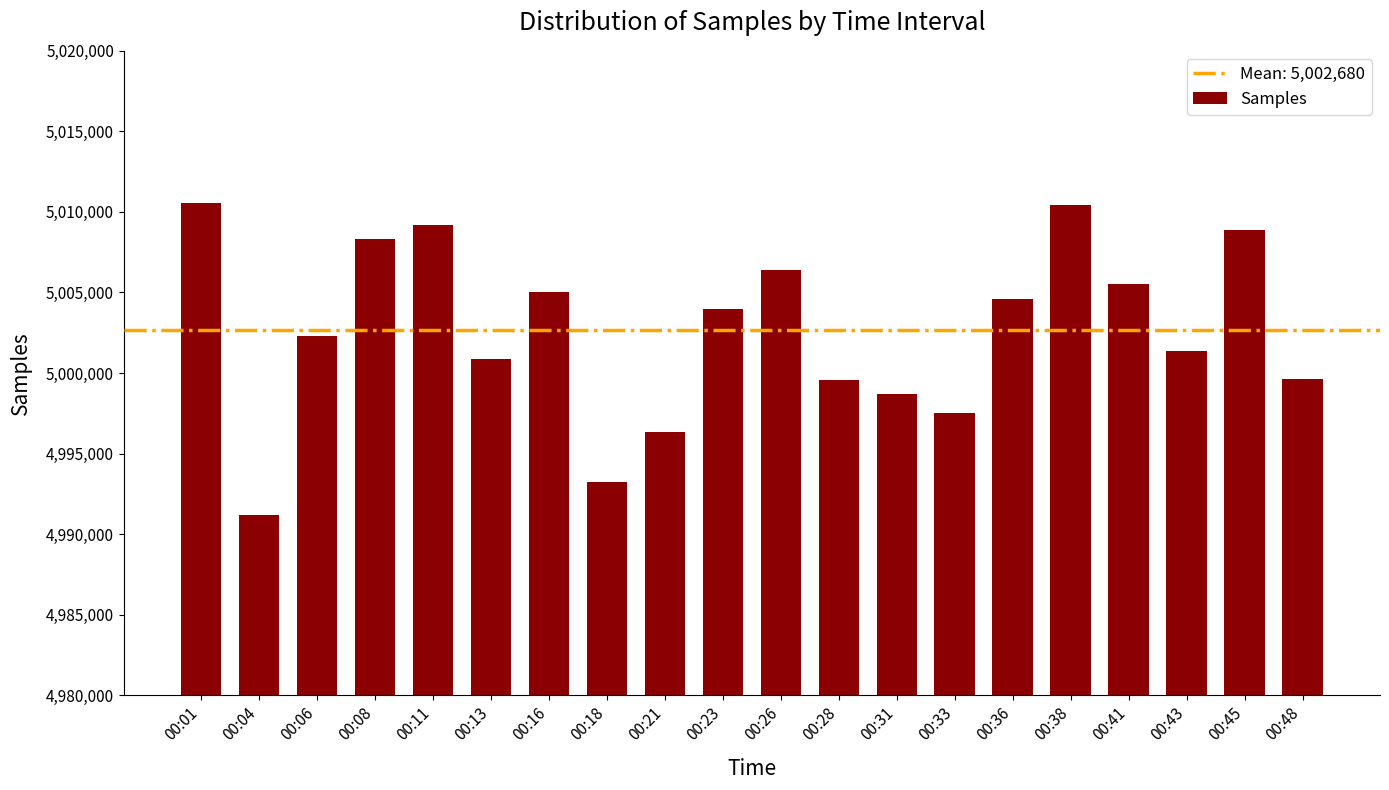

What is the average value?

5002680